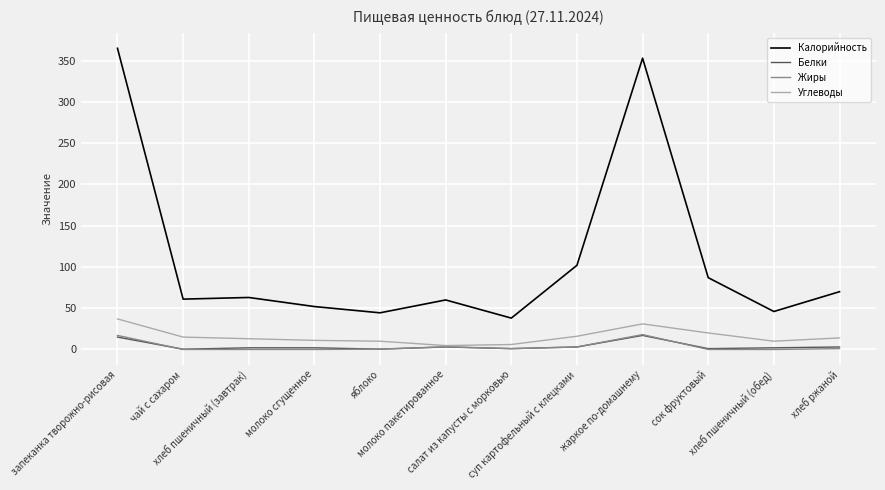

Which series has the widest spread of values?

Калорийность